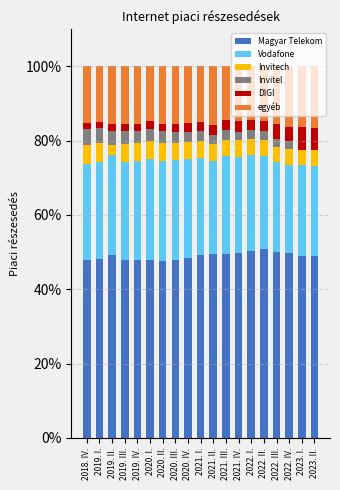

Are the bars grouped side by side (vs. stacked)?

No